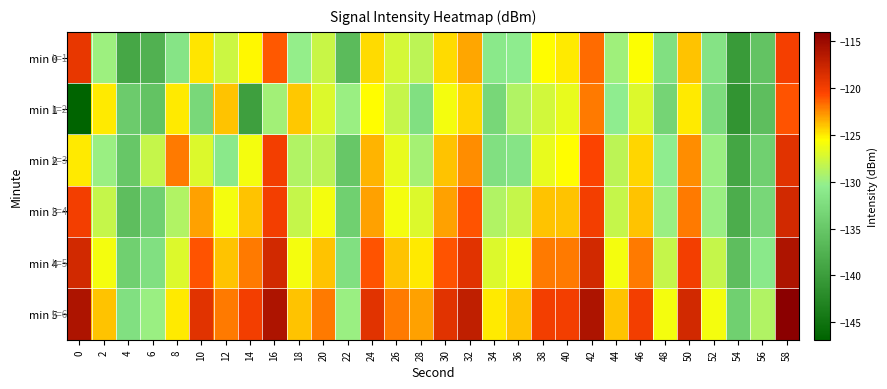

Which has a higher value, 44 or 50?

50